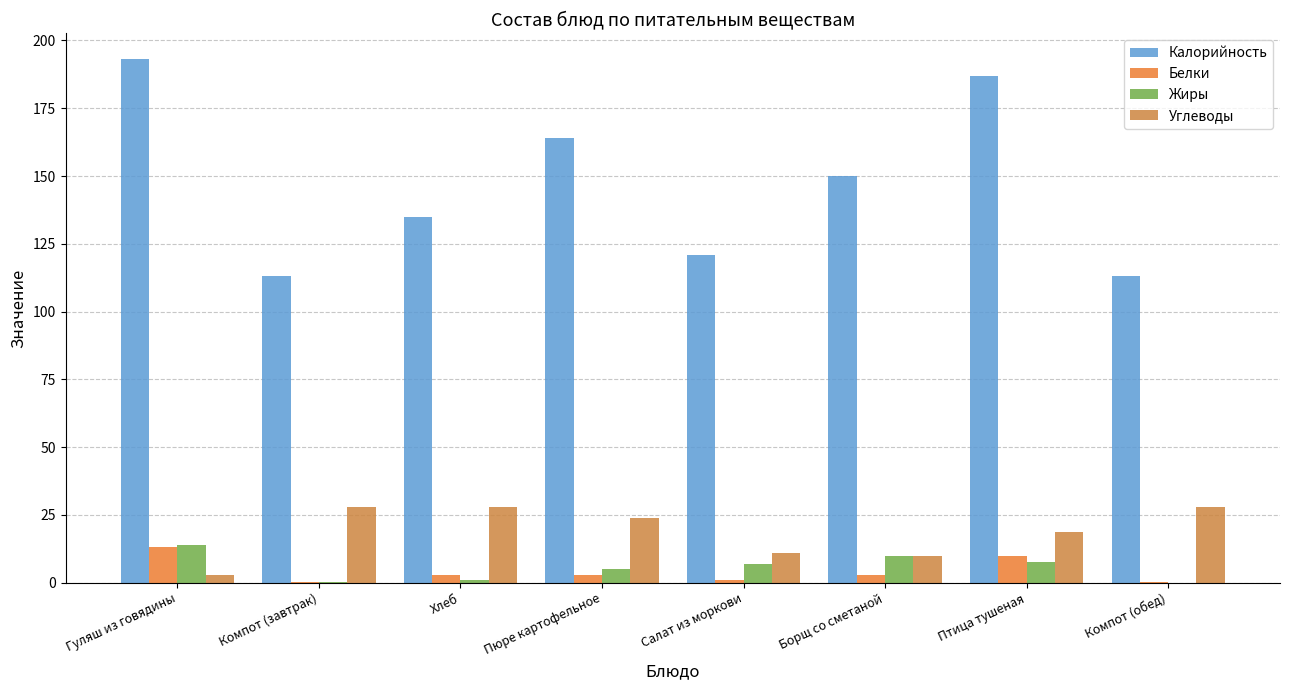

Are the bars horizontal?

No